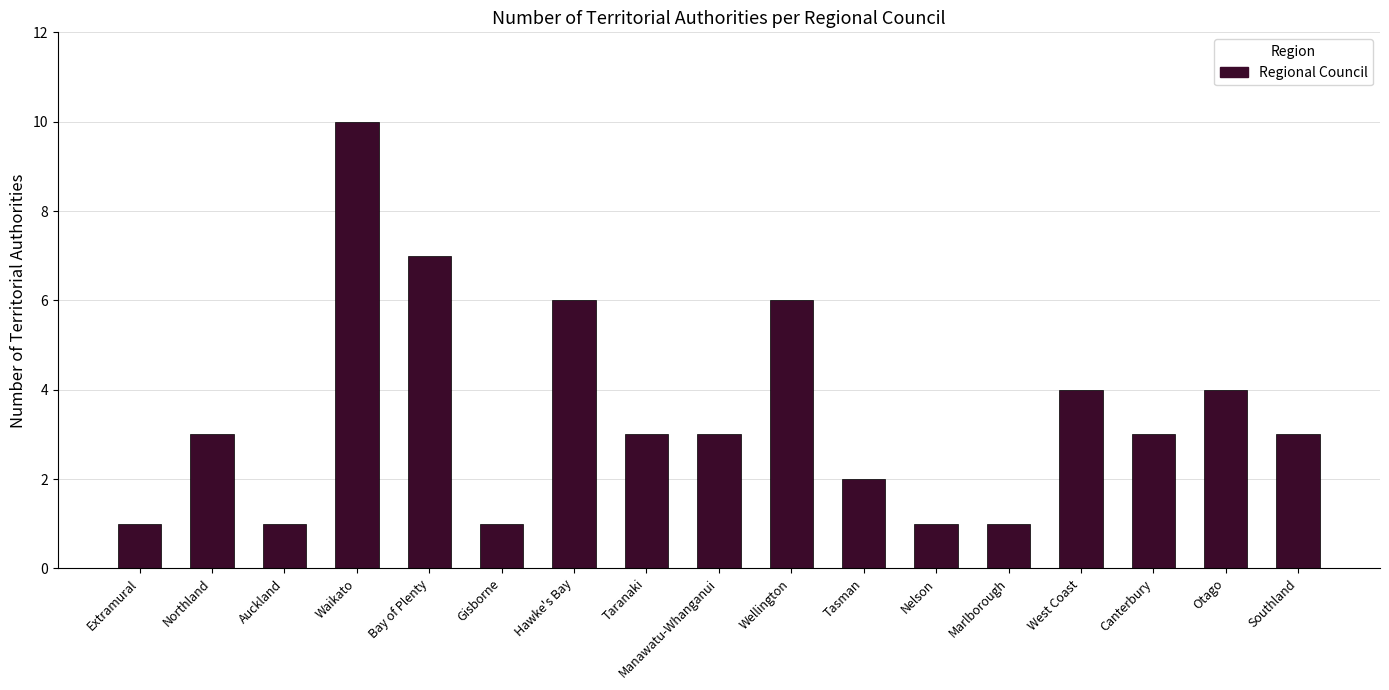

What position from the right is Extramural?

17